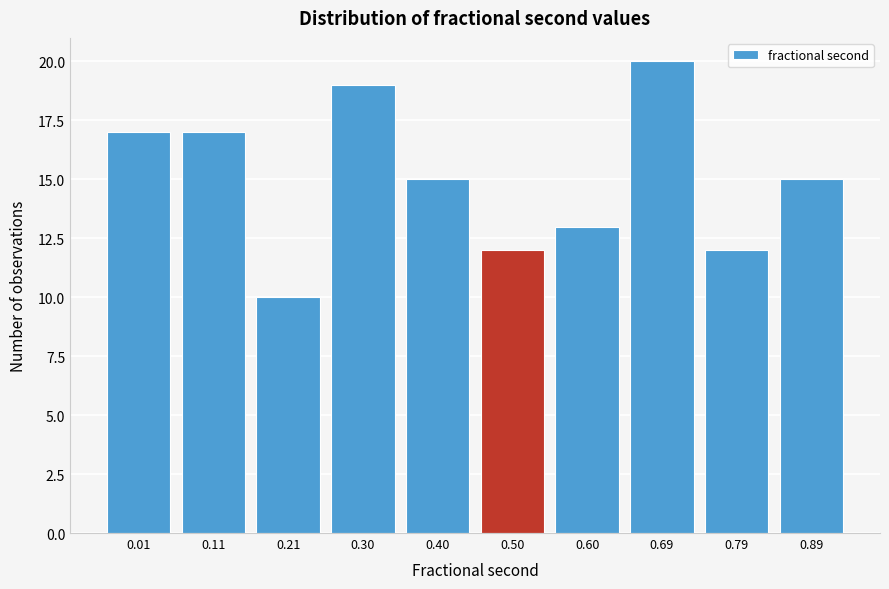

Reading right to left, extract all data points from this chart.

0.89=15	0.79=12	0.69=20	0.60=13	0.50=12	0.40=15	0.30=19	0.21=10	0.11=17	0.01=17